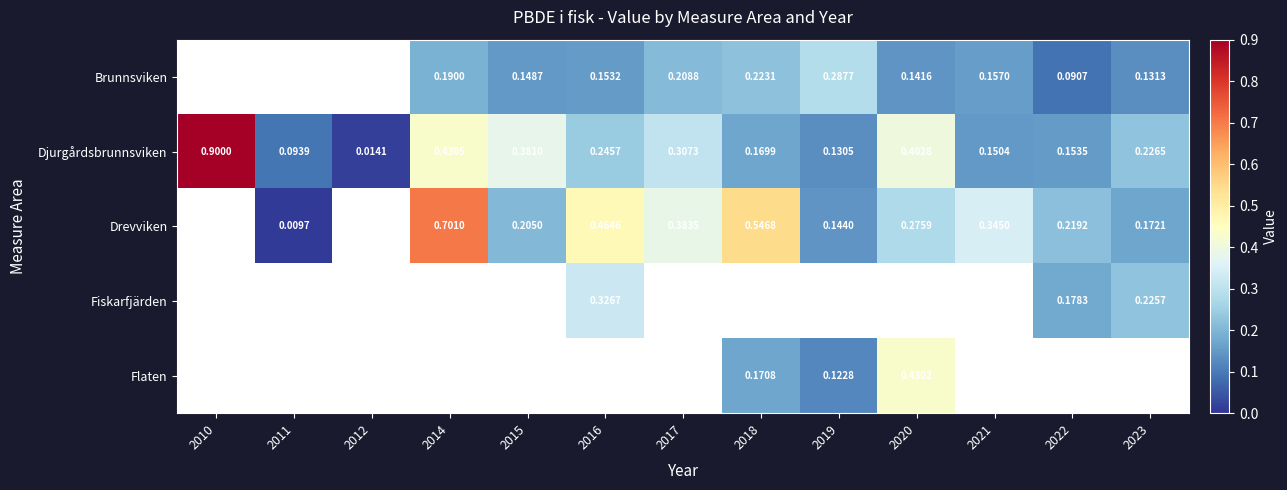

What is the spread (max minus min) of values at 2022?

0.1